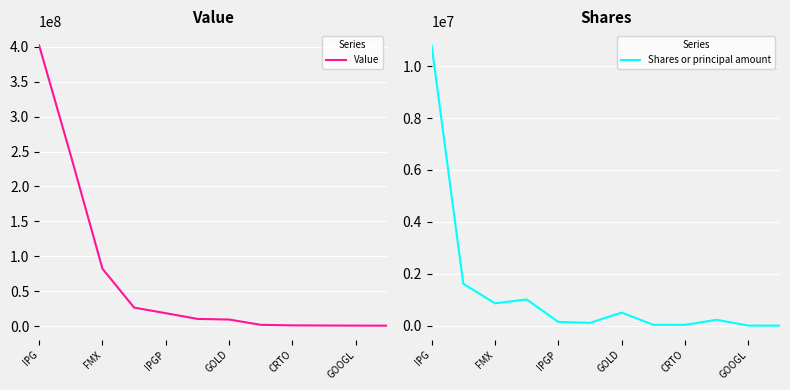

What are all the series names shown in the legend?

Value, Shares or principal amount